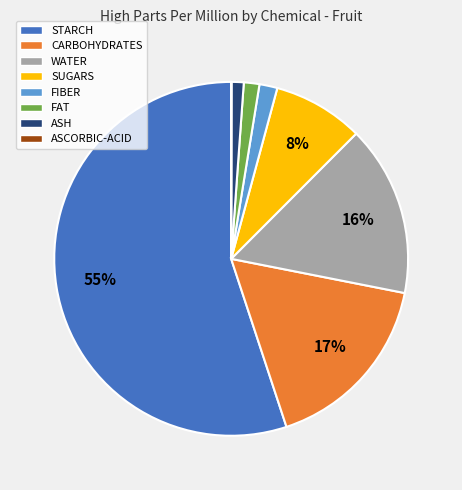

What is the largest slice in the pie chart?

STARCH